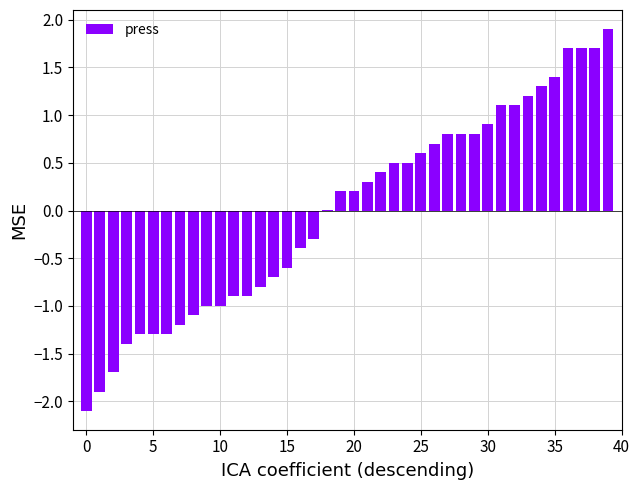

How many categories are shown in the chart?

40